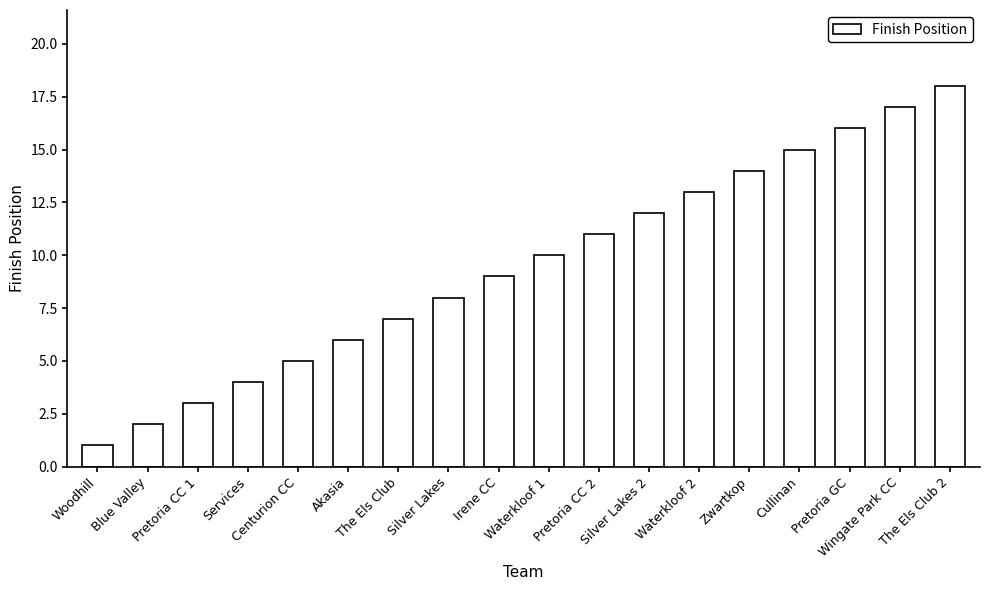

Reading left to right, what are all the values shown in this chart?

Woodhill=1	Blue Valley=2	Pretoria CC 1=3	Services=4	Centurion CC=5	Akasia=6	The Els Club=7	Silver Lakes=8	Irene CC=9	Waterkloof 1=10	Pretoria CC 2=11	Silver Lakes 2=12	Waterkloof 2=13	Zwartkop=14	Cullinan=15	Pretoria GC=16	Wingate Park CC=17	The Els Club 2=18